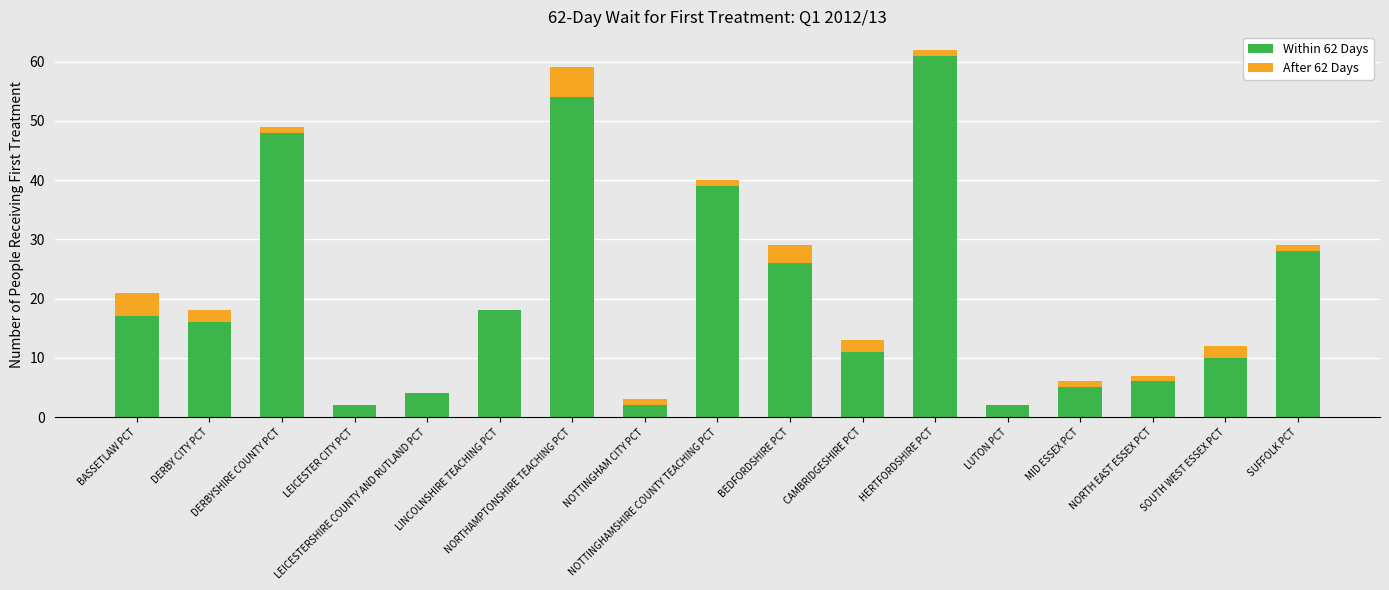

What is the sum of all Within 62 Days values?

349